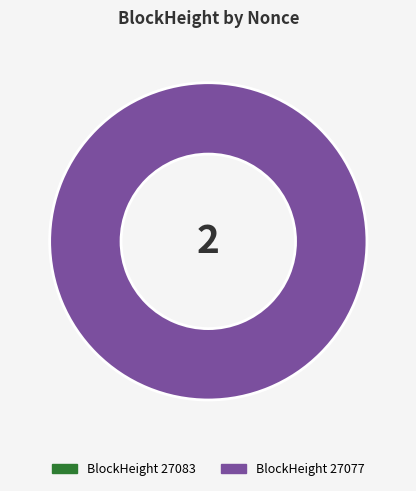

Which category has the smallest portion of the pie?

27083